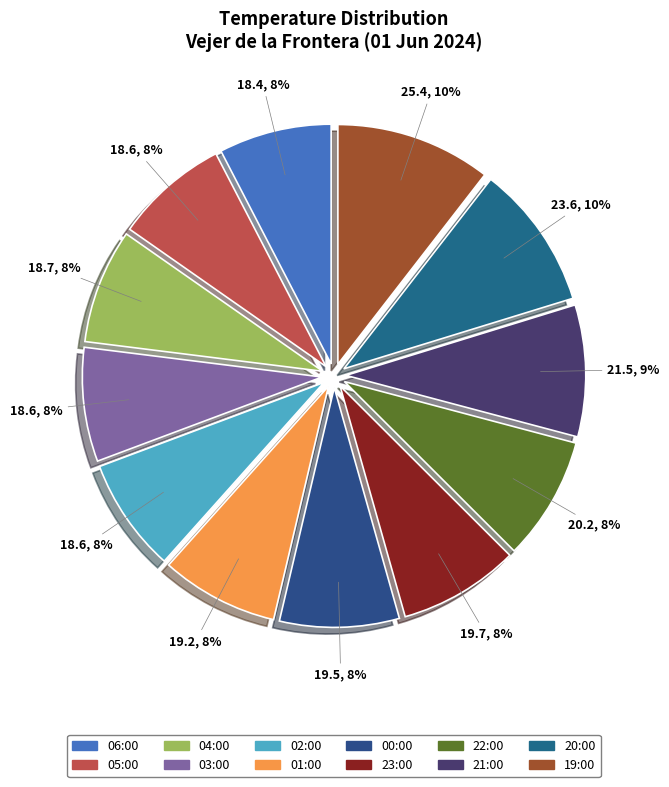

Is there a majority slice in this chart?

No